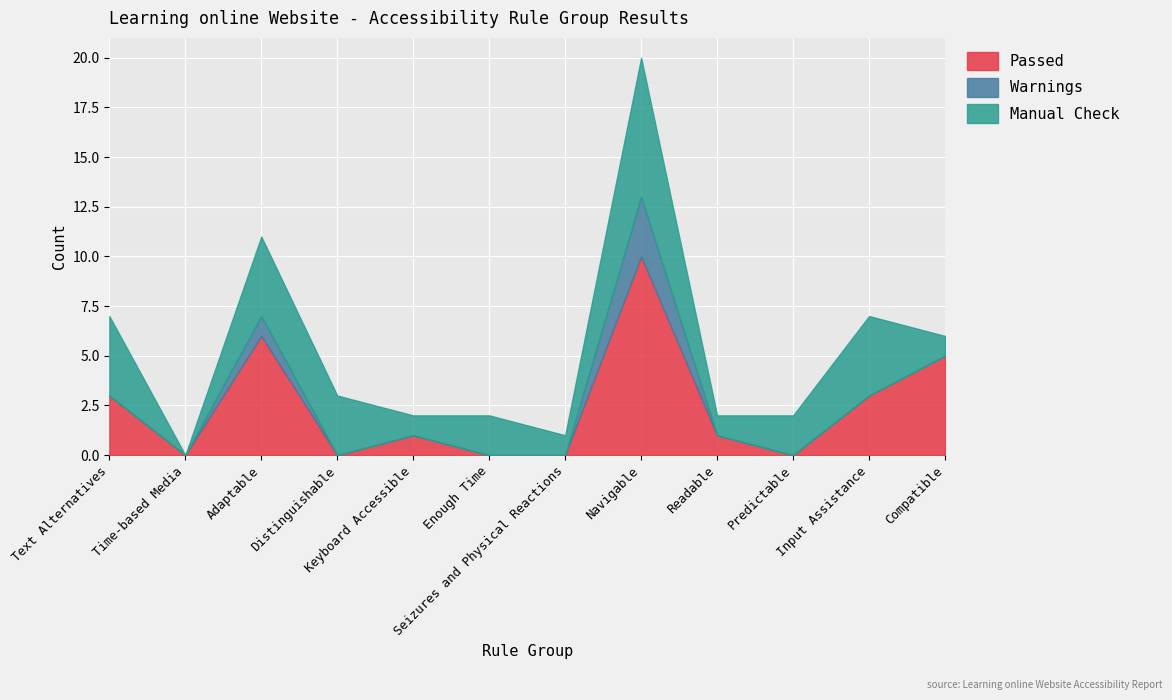

True or false: Warnings and Passed cross at least once.

False